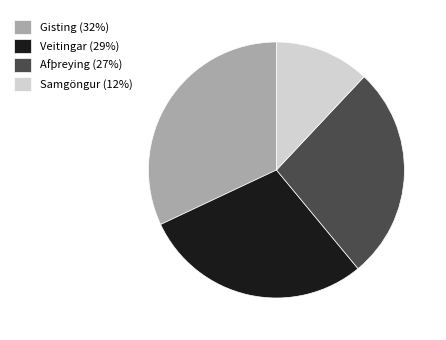

Does any single category account for the majority?

No